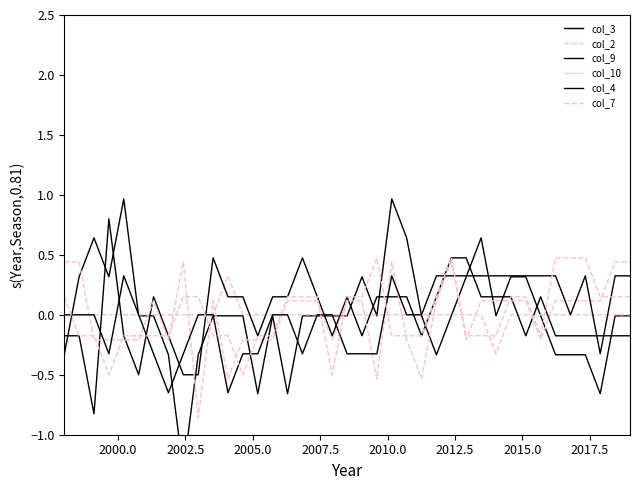

How many times do col_3 and col_9 cross each other?

17